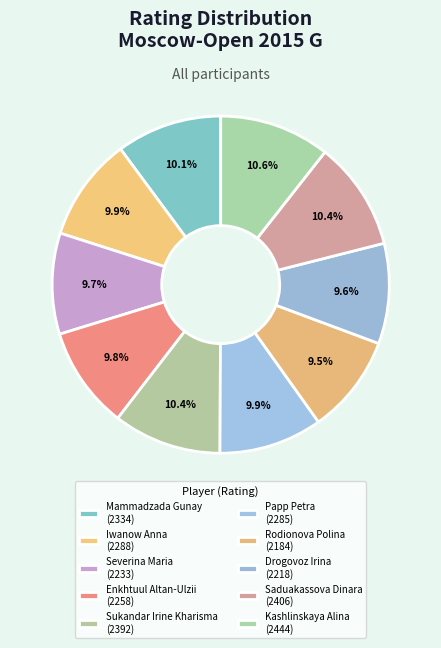

To the nearest percent, what is the difference between the Mammadzada Gunay and Drogovoz Irina slice percentages?

1%